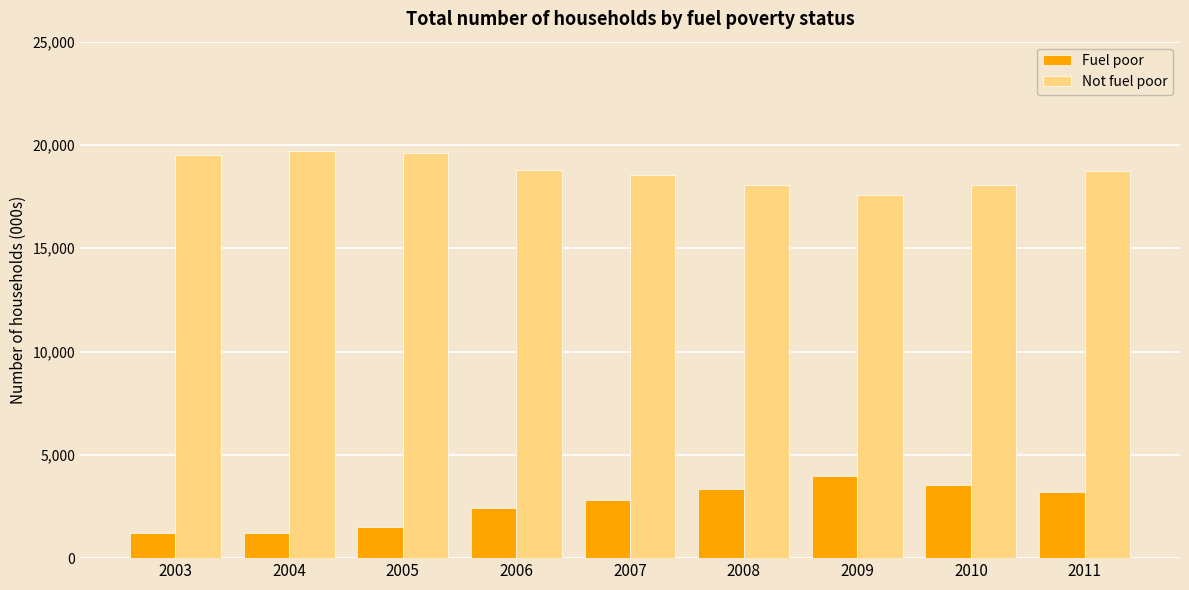

What is the value of the Fuel poor bar at the 8th from the left?

3536